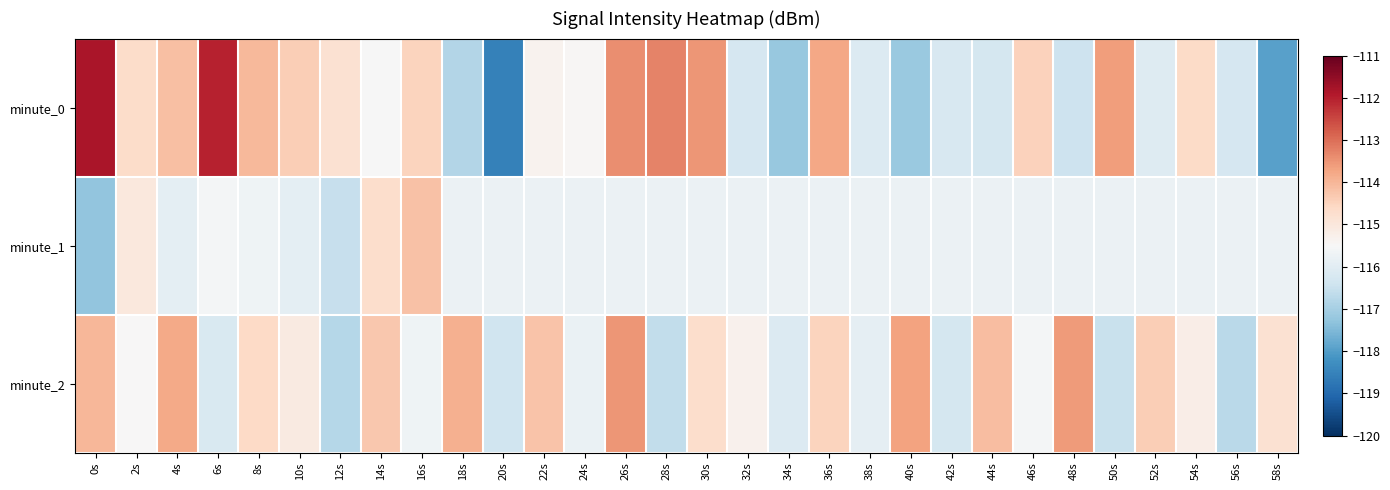

At which category is the sum across all series the highest?

26s